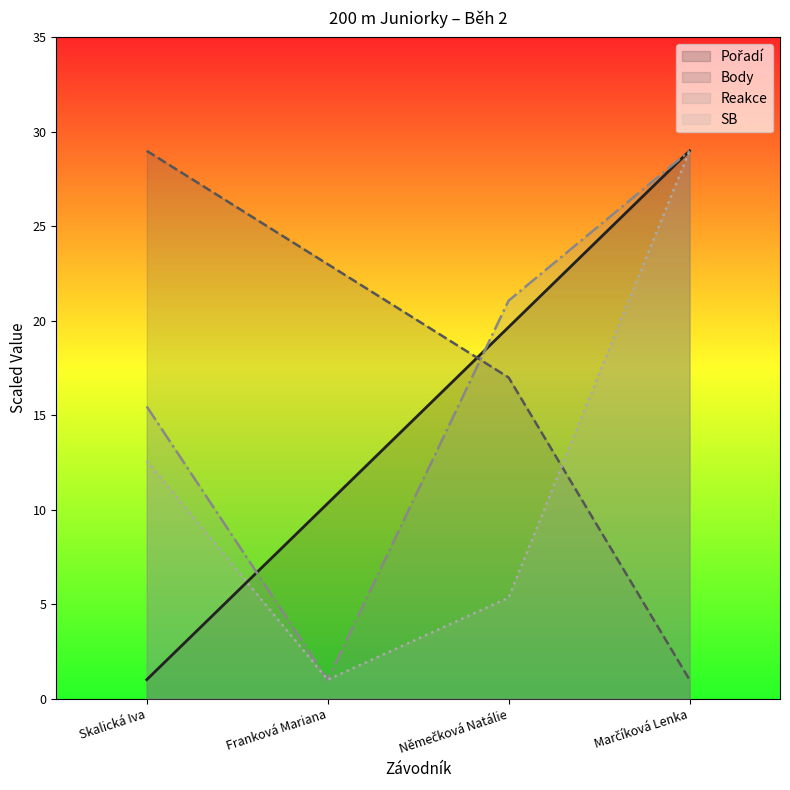

How many values in the SB series are below 12?

2